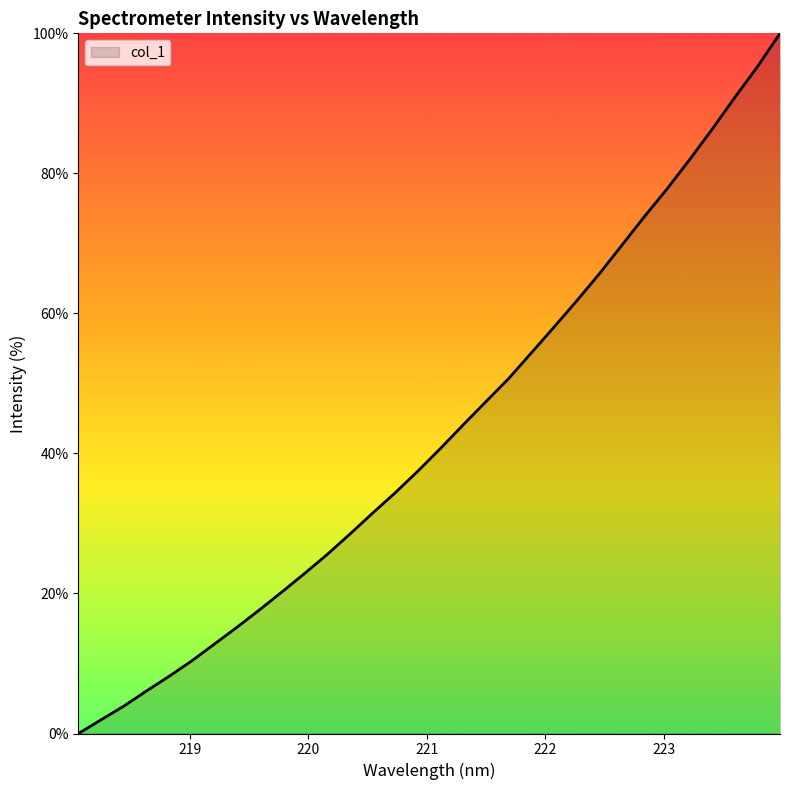

What is the greatest value displayed?

100.0